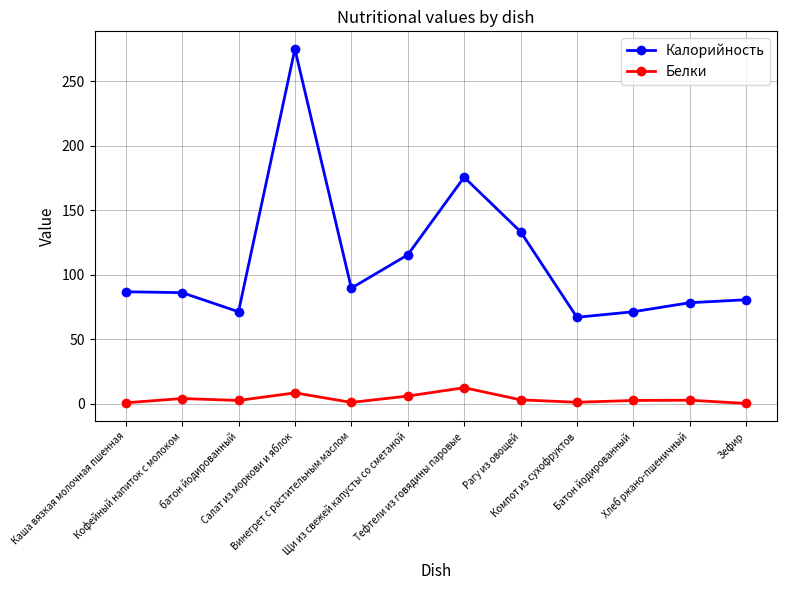

How many lines are shown in the chart?

2